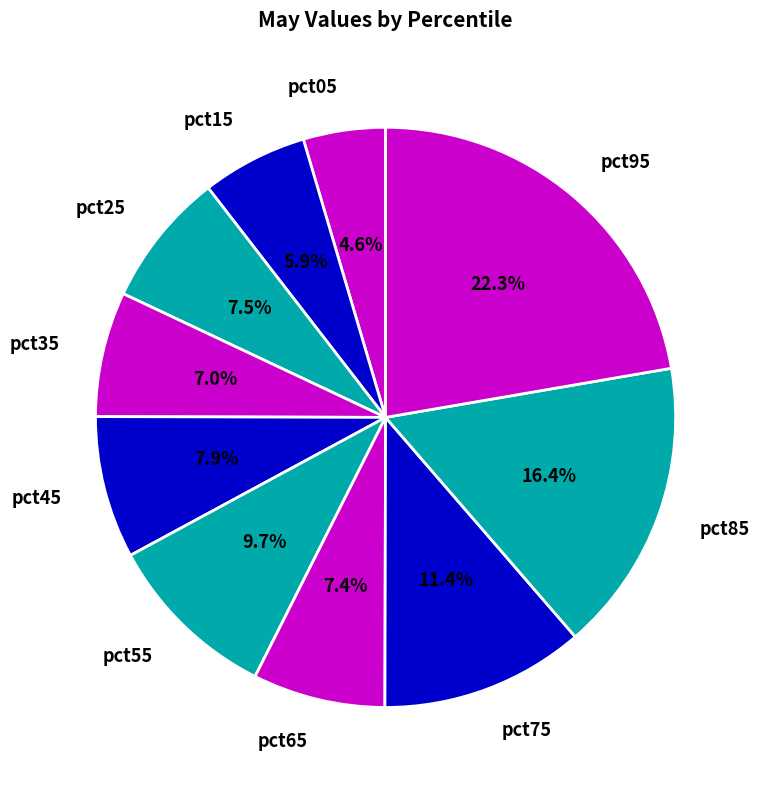

To the nearest percent, what is the combined percentage of pct85 and pct55?

26%